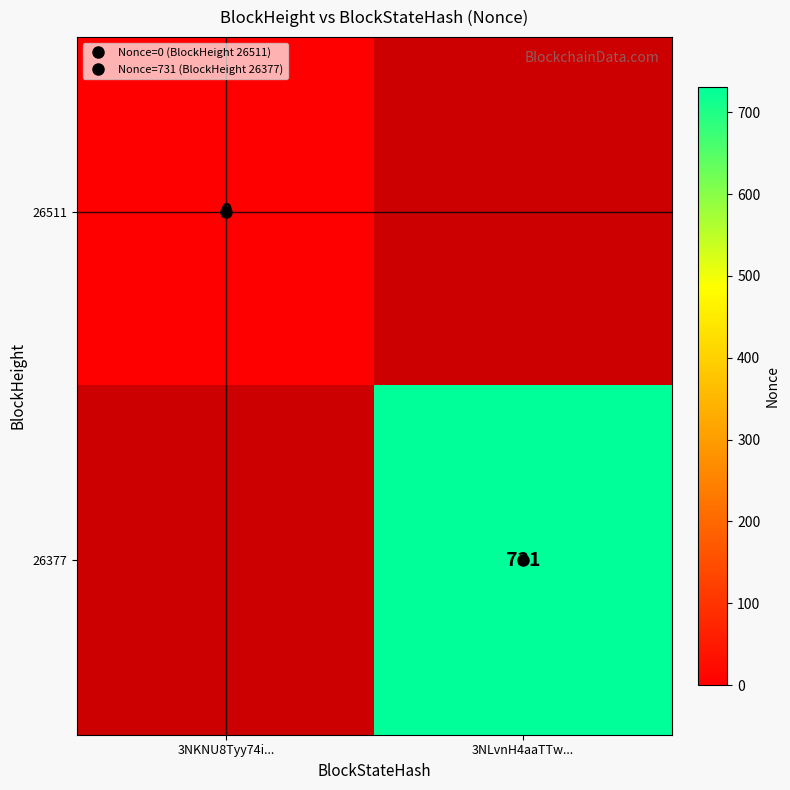

Rank the series by their maximum value, from lowest to highest.

26511, 26377